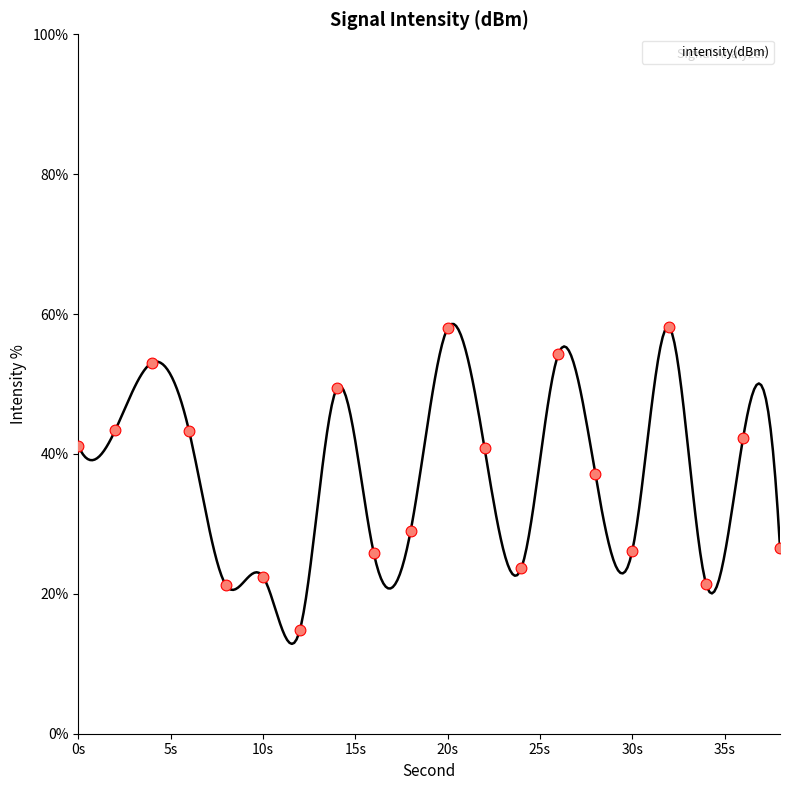

Between 4 and 18, which is larger?

4